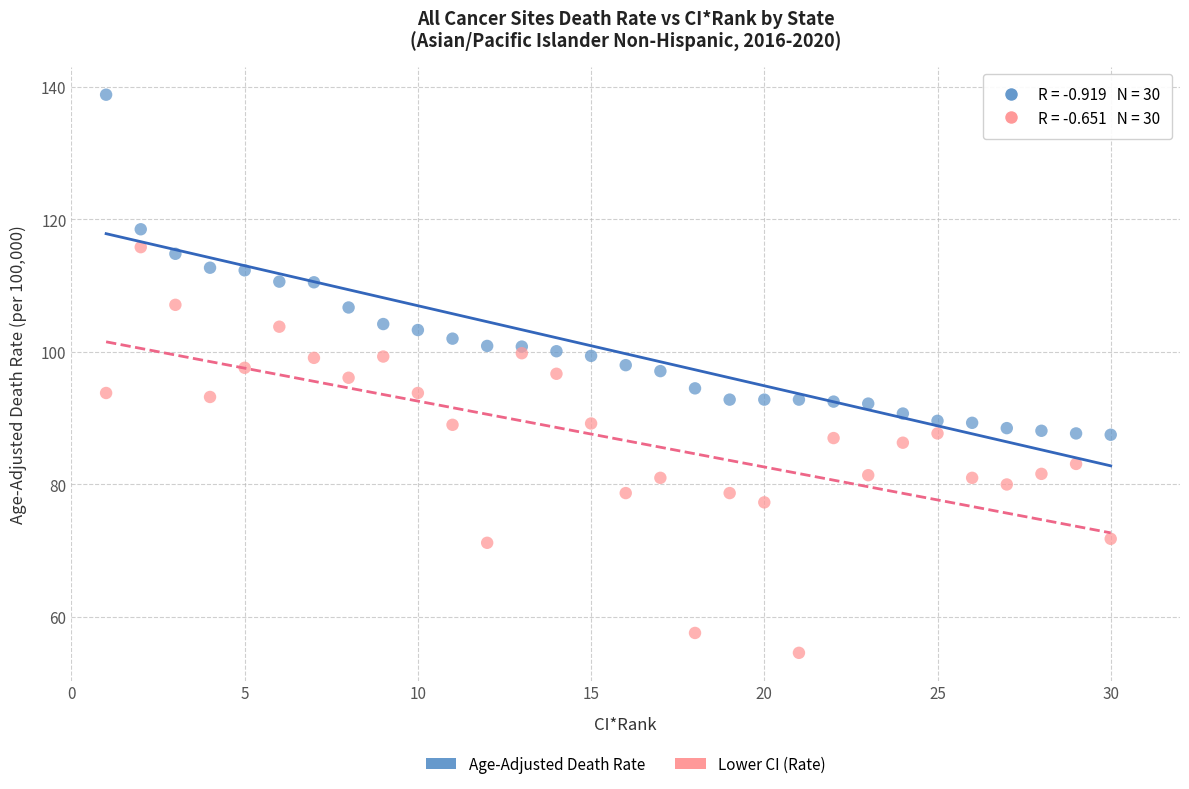

Across all data points, what is the range of Y values (max minus min)?

84.2